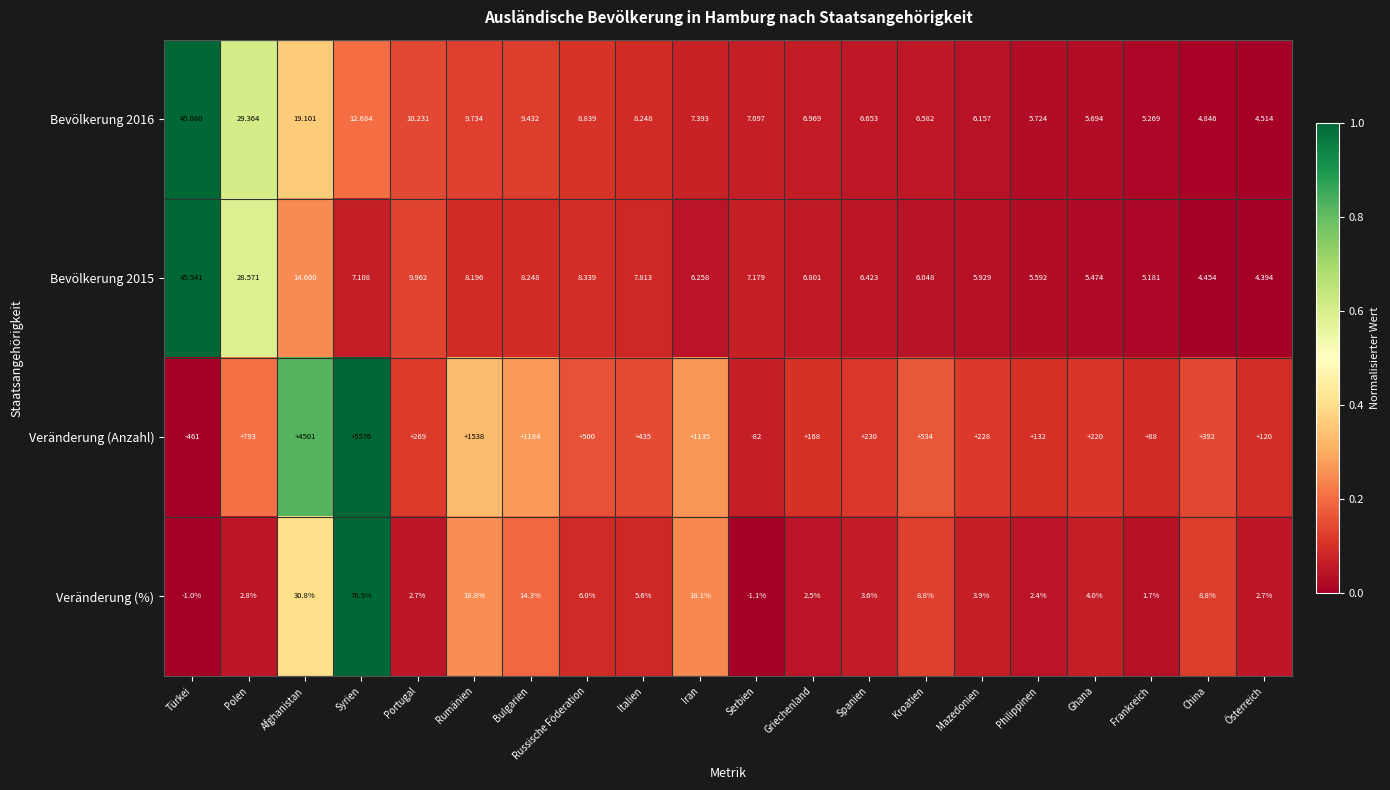

Which series has the largest total across all categories?

Veränderung (Anzahl)